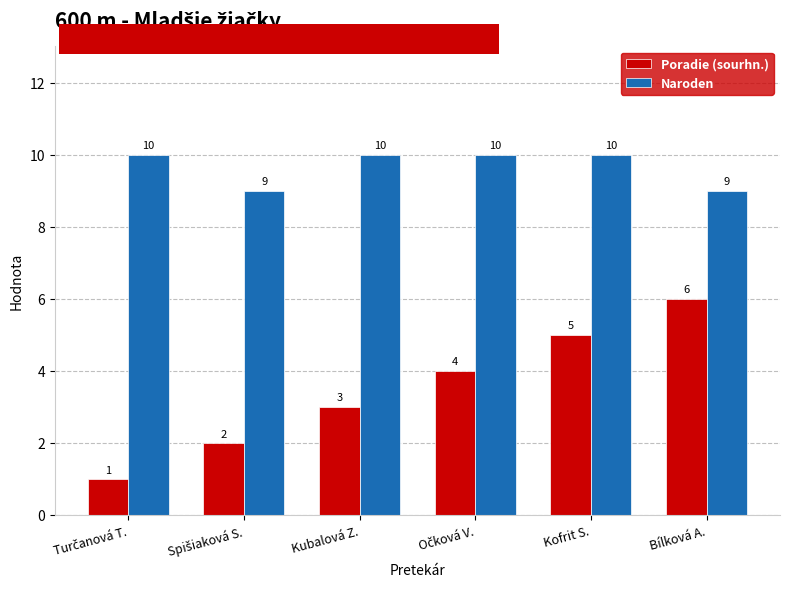

Rank the series by their maximum value, from highest to lowest.

Naroden, Poradie (sourhn.)